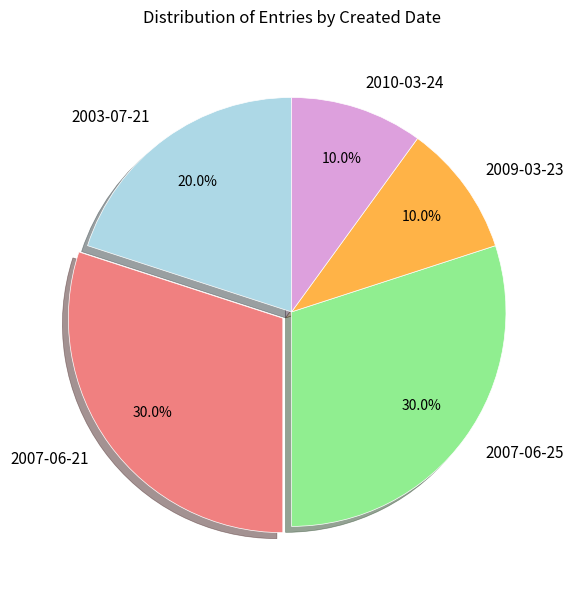

Does 2010-03-24 account for over 50% of the chart?

No